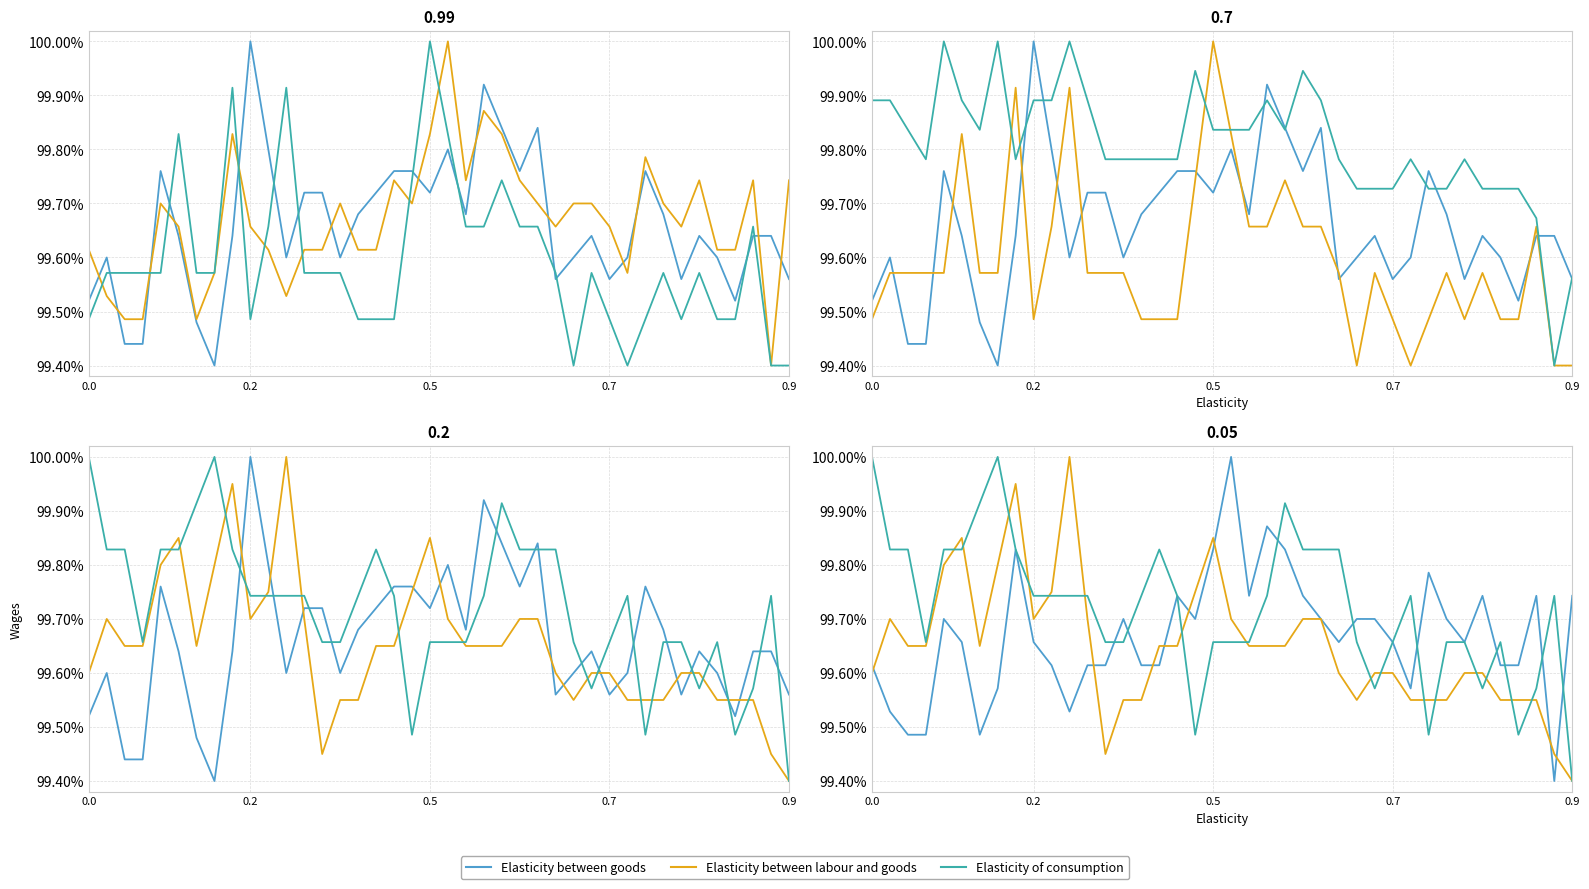

What is the spread (max minus min) of values at 32?

0.1